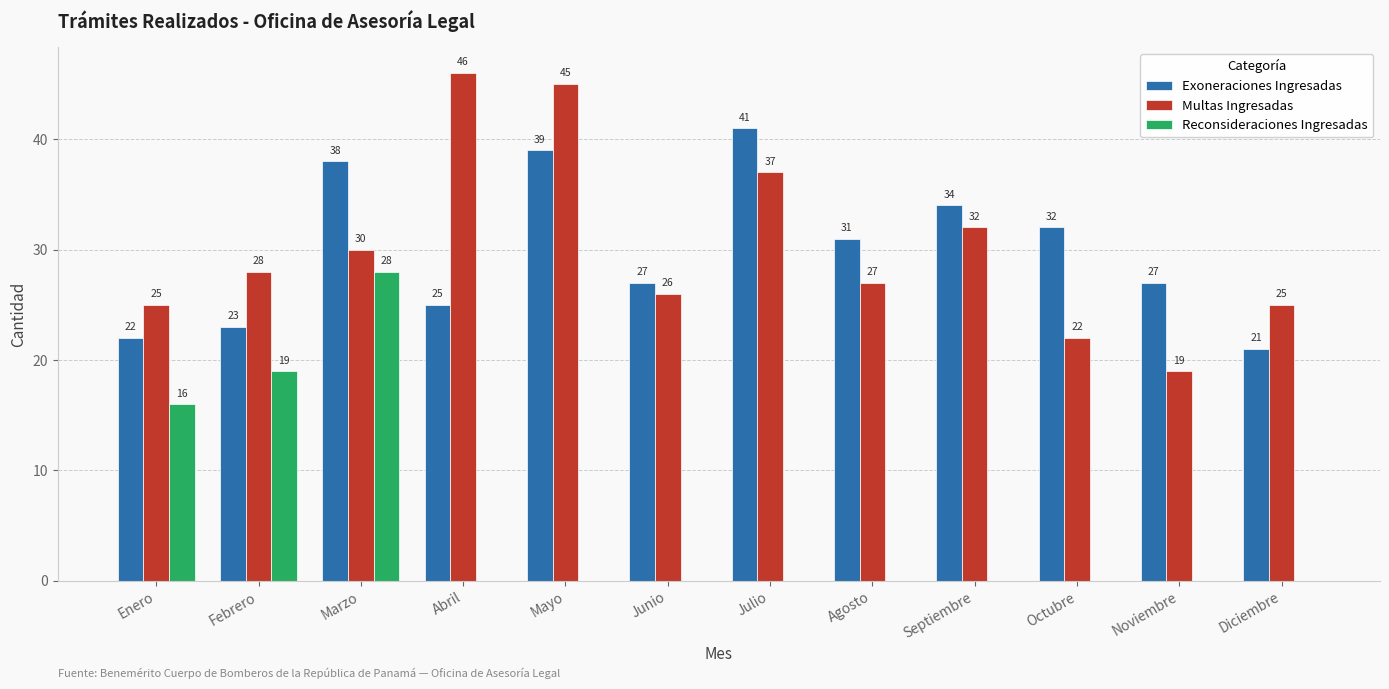

What is the sum of all Reconsideraciones Ingresadas values?

63